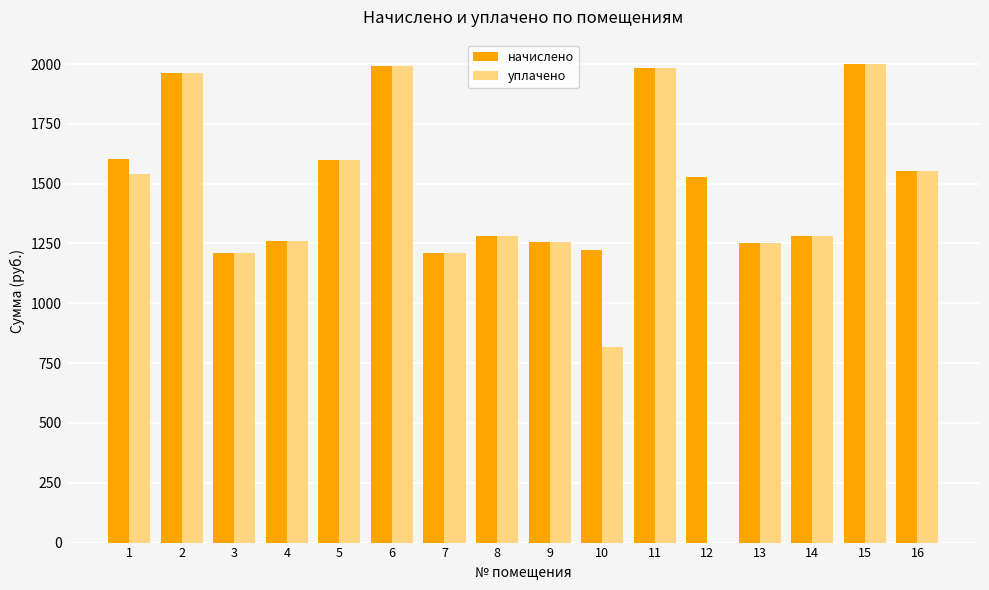

Is the value of уплачено at 7 greater than the value of начислено at 2?

No